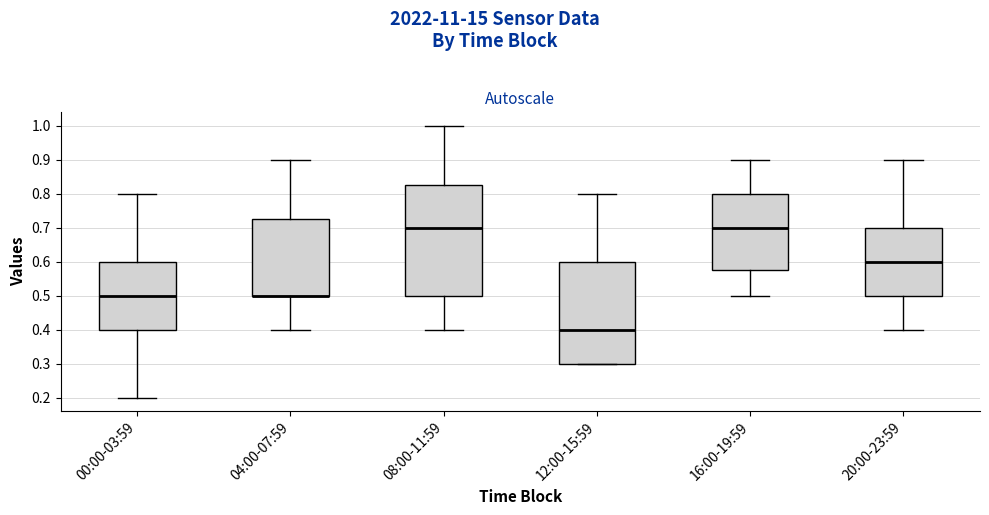

Reading left to right, transcribe this box plot: for each box, give where its median line is, the range the box spans, and where its two whiskers end, as read against the y-axis. The values are not printed on the chart, so give them approximately, as read against the axis.

00:00-03:59: median 0.50, box 0.40 to 0.60, whiskers 0.20 to 0.80
04:00-07:59: median 0.50 (drawn on the box's lower edge), box 0.50 to 0.73, whiskers 0.40 to 0.90
08:00-11:59: median 0.70, box 0.50 to 0.83, whiskers 0.40 to 1.00
12:00-15:59: median 0.40, box 0.30 to 0.60, whiskers 0.30 to 0.80
16:00-19:59: median 0.70, box 0.58 to 0.80, whiskers 0.50 to 0.90
20:00-23:59: median 0.60, box 0.50 to 0.70, whiskers 0.40 to 0.90